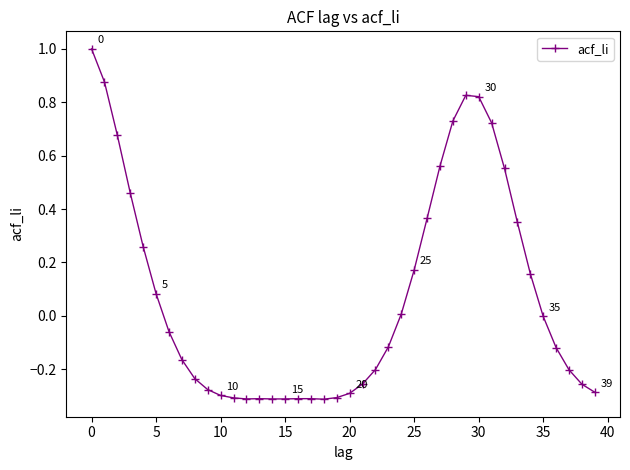

What is the sum of all values?

3.1